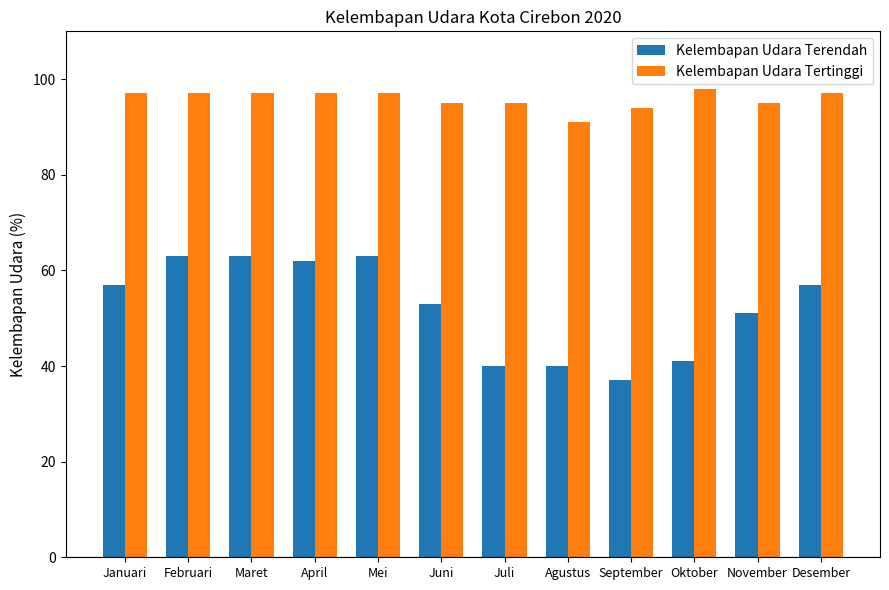

What is the total value across all series at Desember?

154